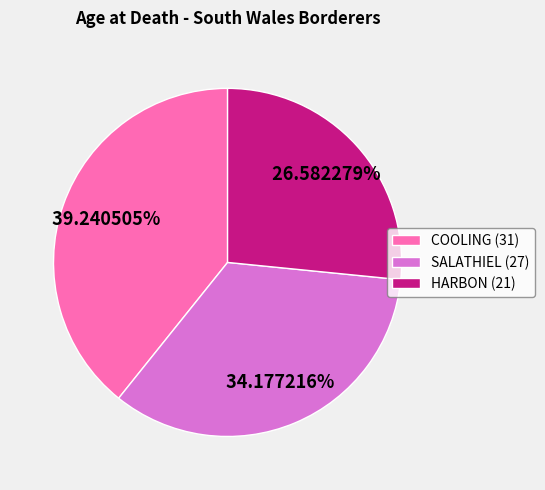

What percentage is the HARBON (21) slice, to the nearest percent?

27%